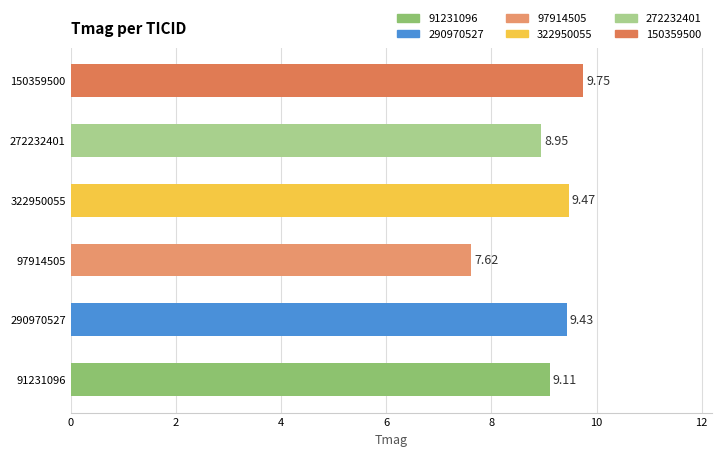

Which category has the lowest value across all series?

97914505